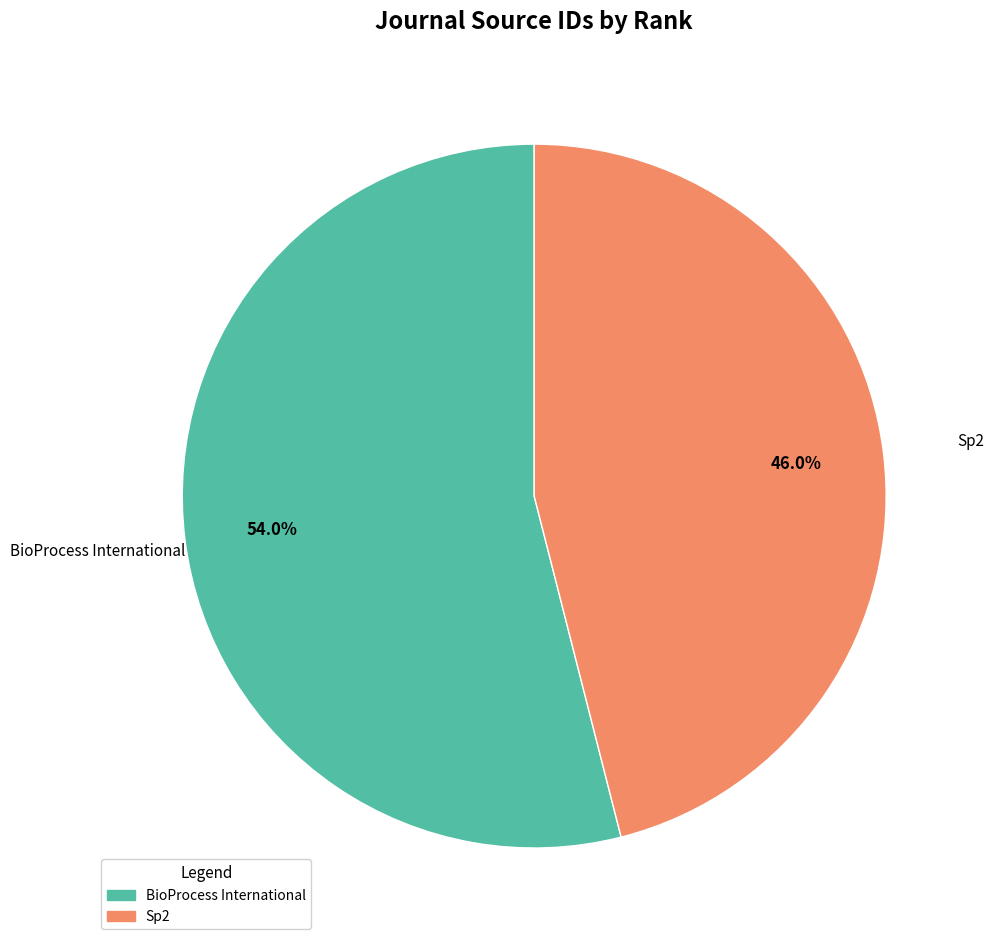

Which slice is the largest?

BioProcess International